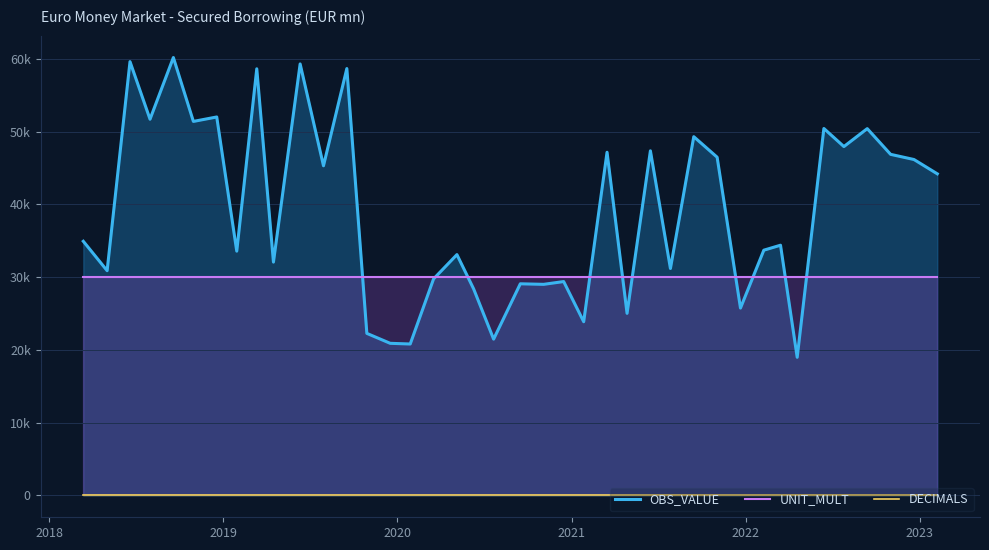

True or false: DECIMALS has more than 1 points higher than both neighbors.

False